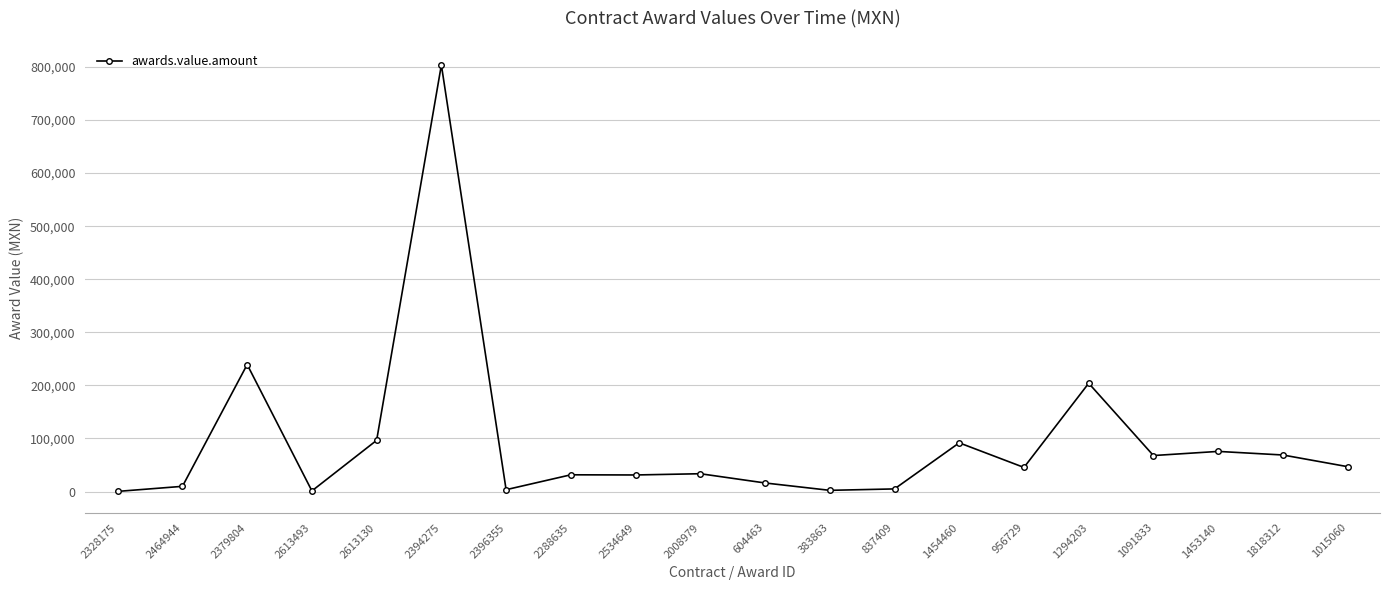

How many data points are less than 45375?

10